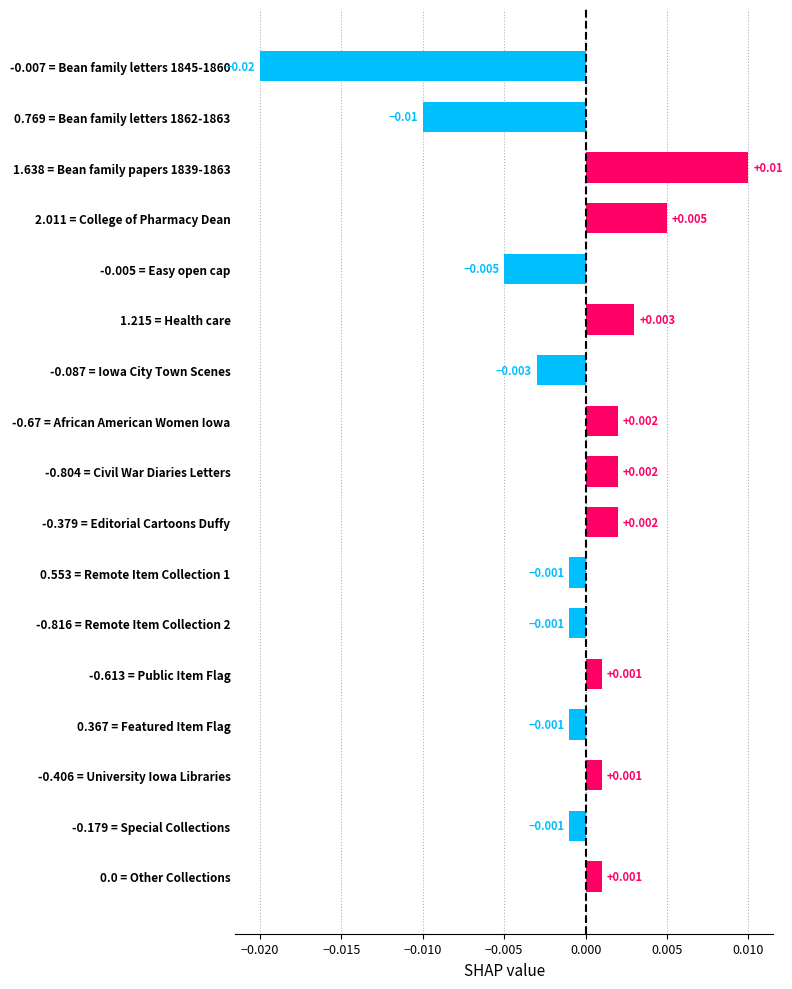

How many series are shown in this chart?

1